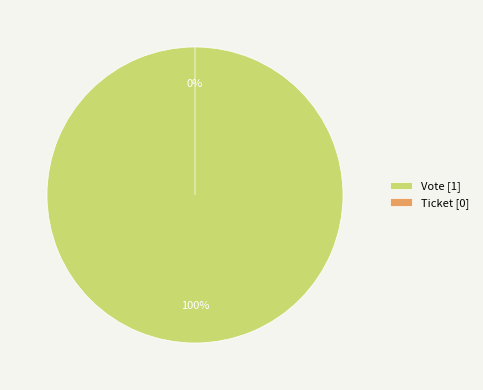

Between Ticket and Vote, which is larger?

Vote